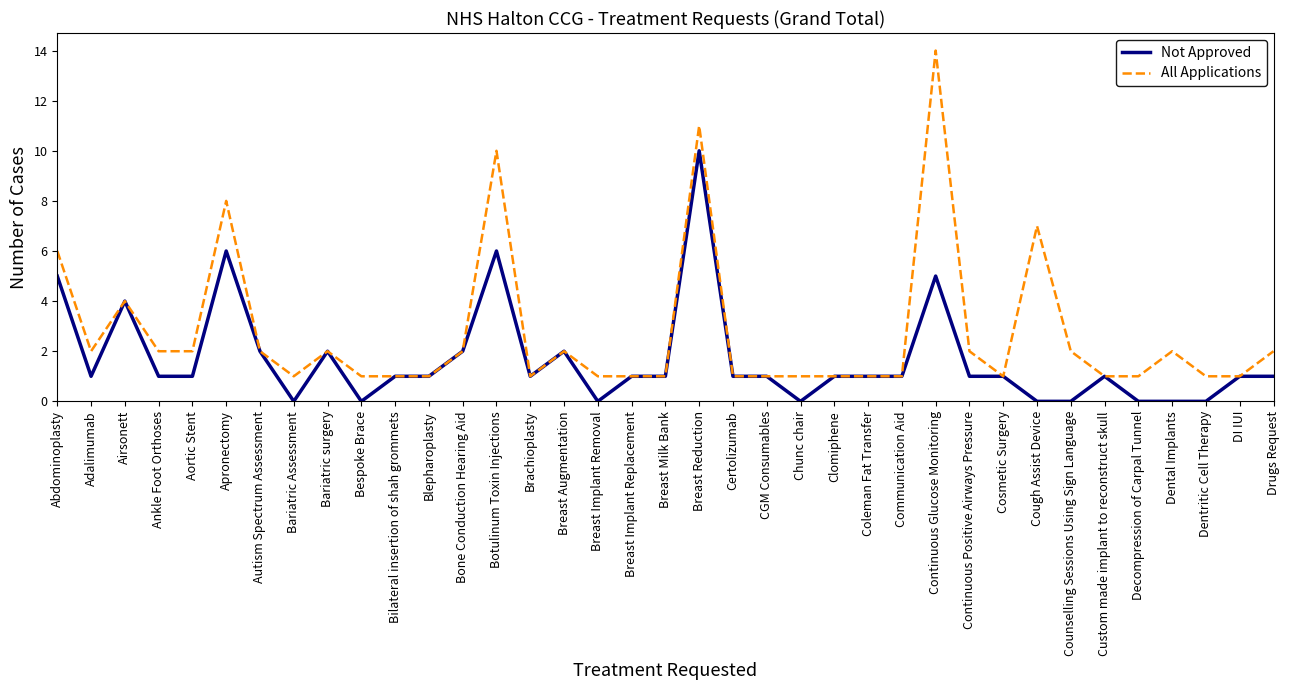

List the series in order of their peak value, lowest first.

Not Approved, All Applications